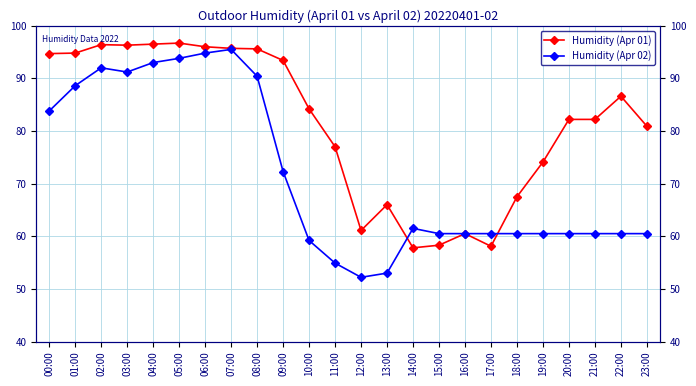

True or false: Humidity (Apr 01) has more than 1 points higher than both neighbors.

True